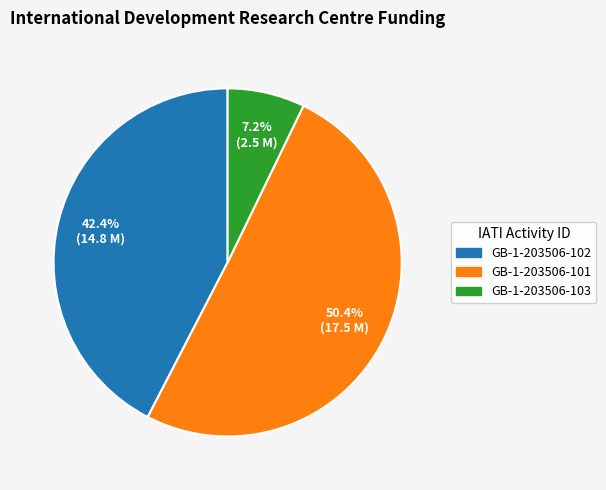

What is the smallest slice in the pie chart?

GB-1-203506-103